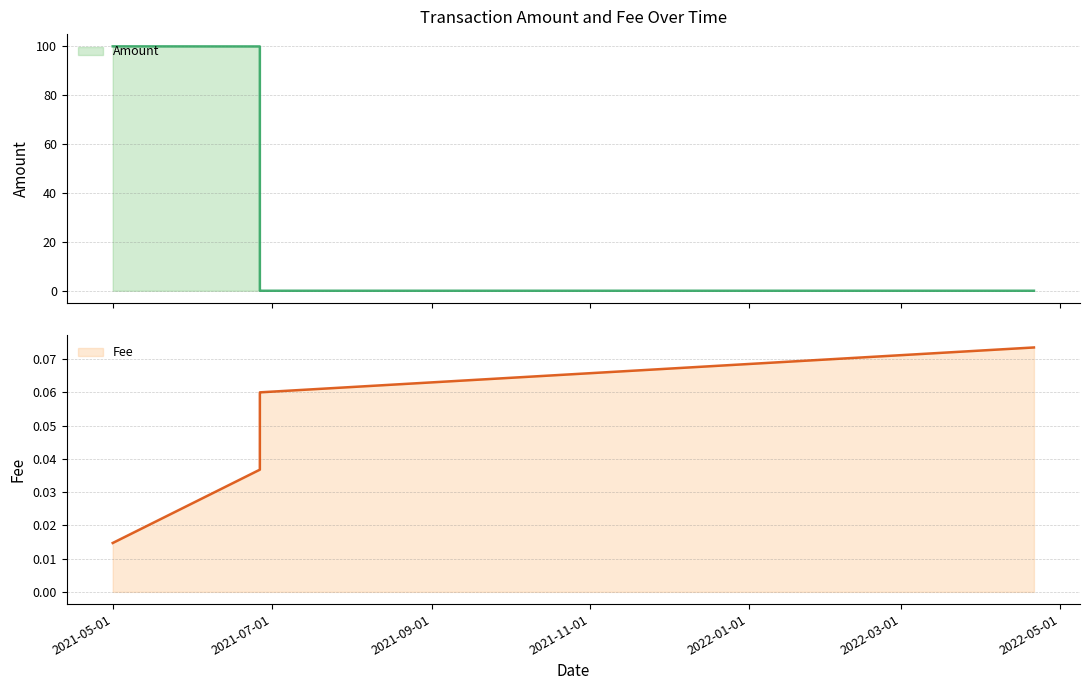

At which label does Fee reach its minimum?

2021-04-30 16:55:28